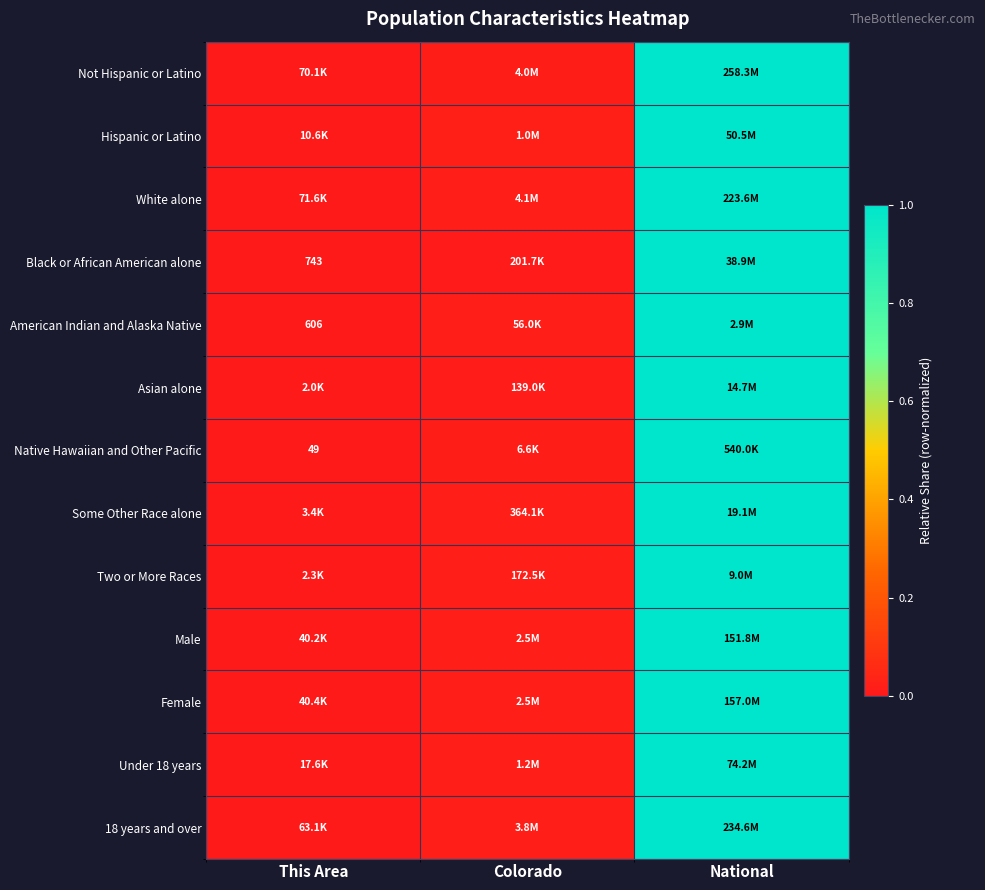

What is the difference between the maximum and minimum values in the White alone series?

1.0